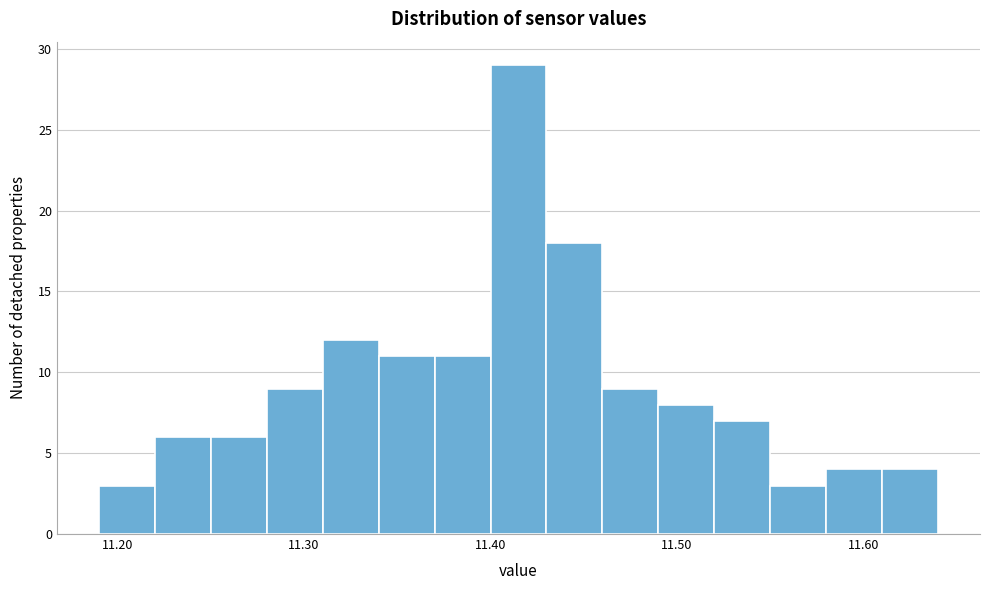

Around what value on the x-axis is the tallest bar? Give the approximate position of its centre, as read against the axis.

11.42